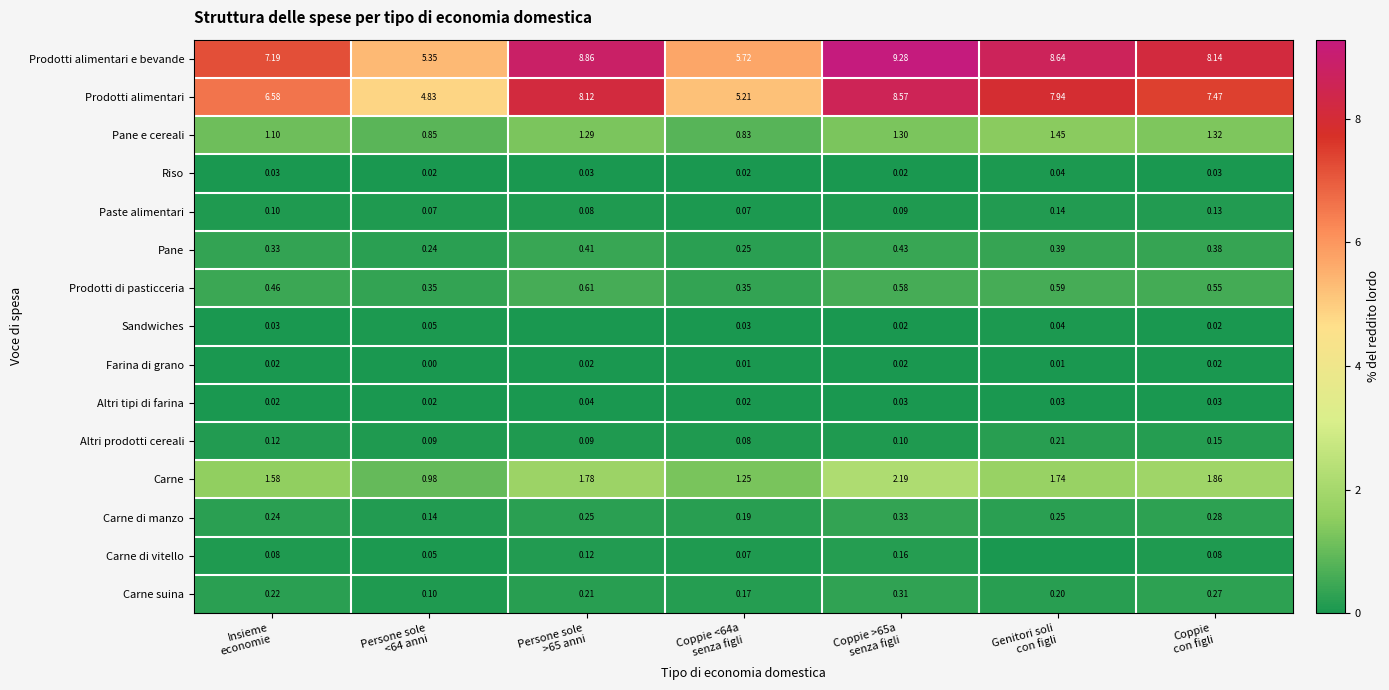

The value of Riso at Genitori soli con figli is 0.0. True or false?

True